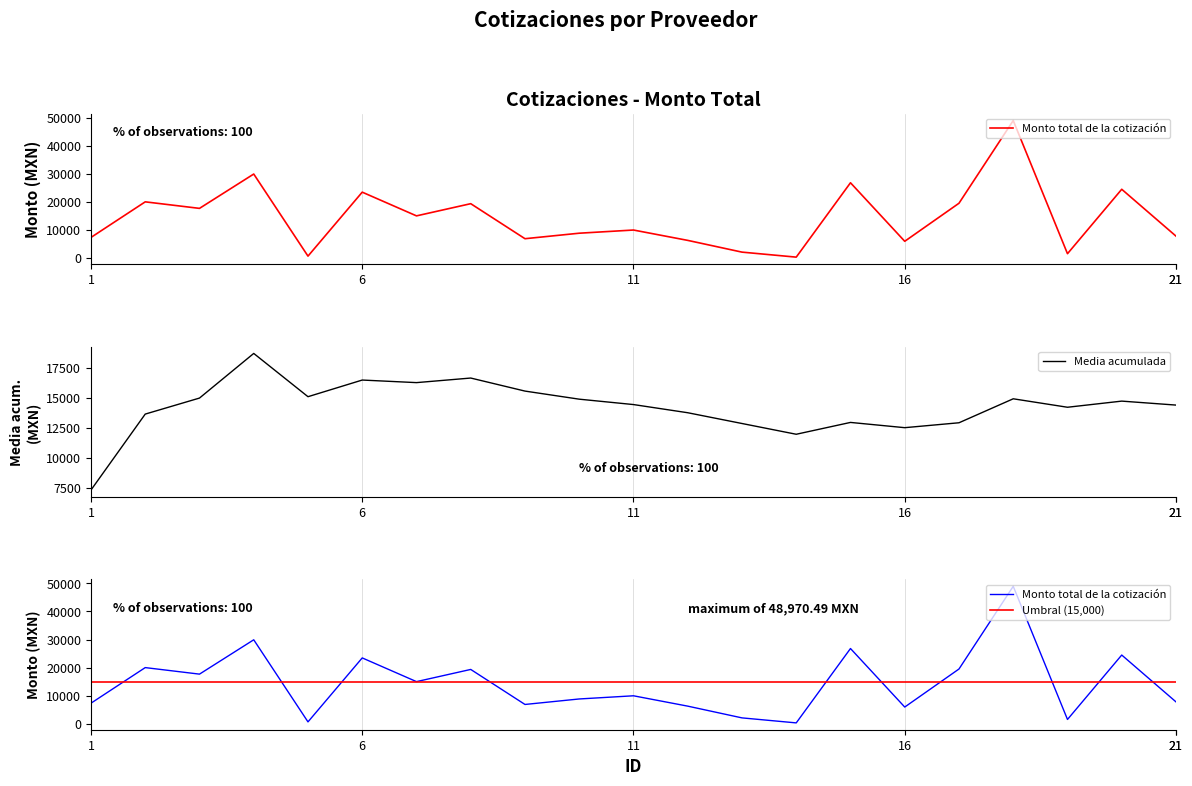

Reading right to left, what are all the values shown in this chart?

21=7783.6	20=24477.2	19=1518.0	18=48970.5	17=19500.0	16=5939.2	15=26800.0	14=293.7	13=2079.0	12=6264.0	11=9953.4	10=8821.8	9=6864.0	8=19344.6	7=15000.0	6=23452.0	5=655.4	4=29910.0	3=17671.4	2=20000.0	1=7316.4